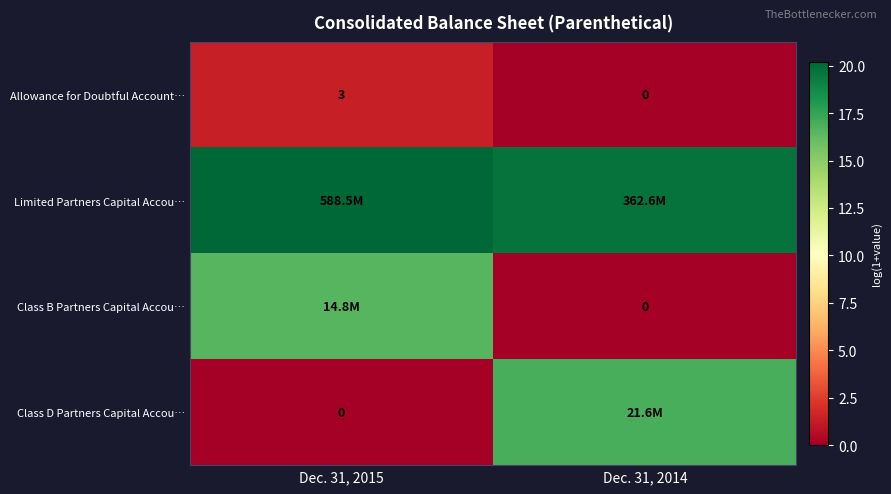

How many positive values does the row_0 series have?

1